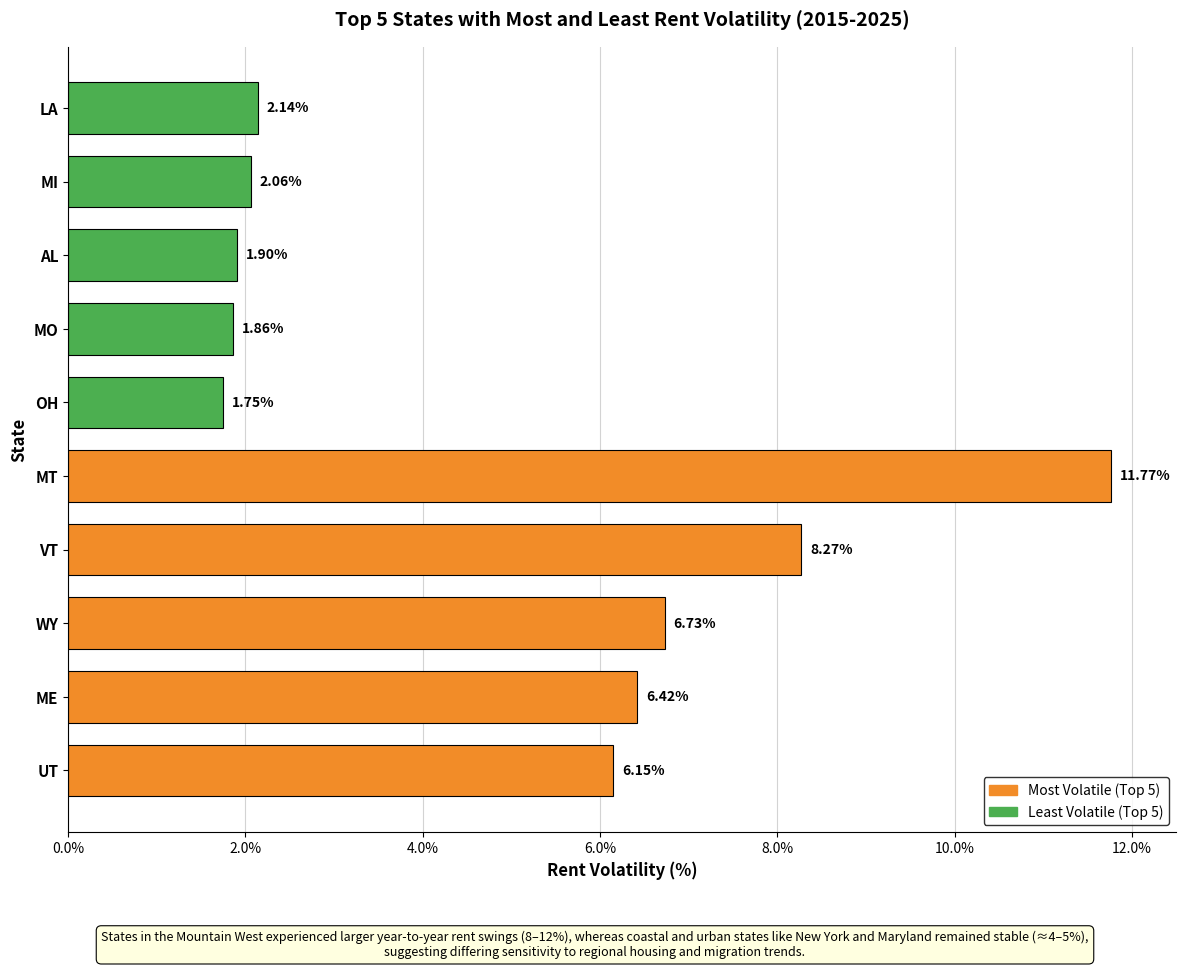

The Most Volatile (Top 5) series shows 6.4 at ME. True or false?

True